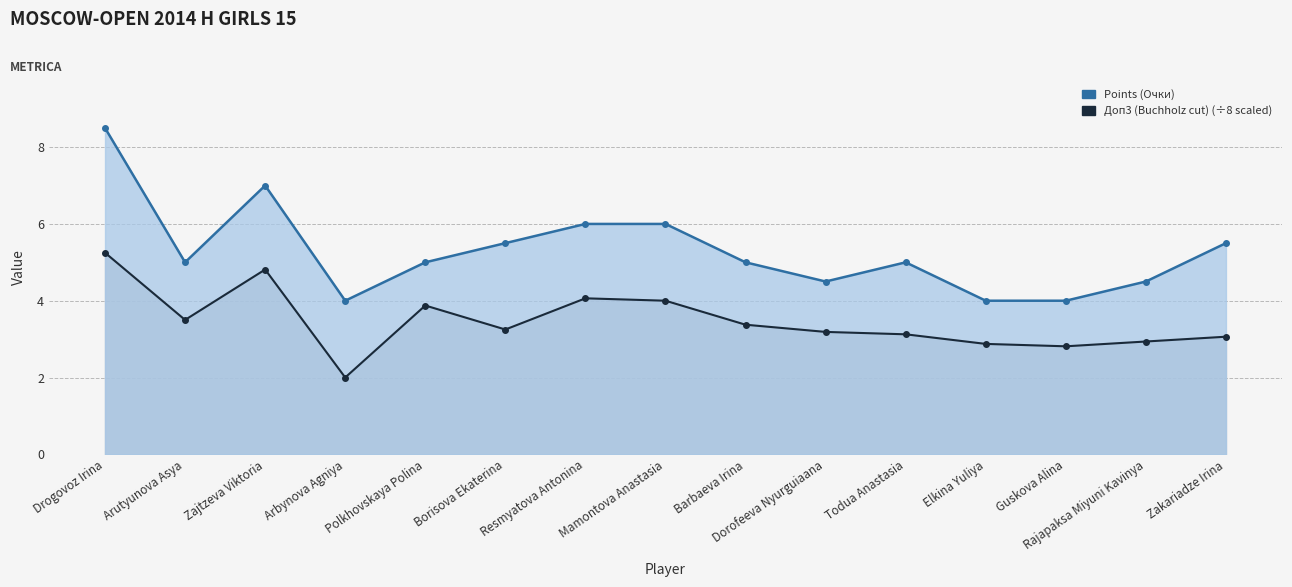

What is the greatest value displayed?

8.5